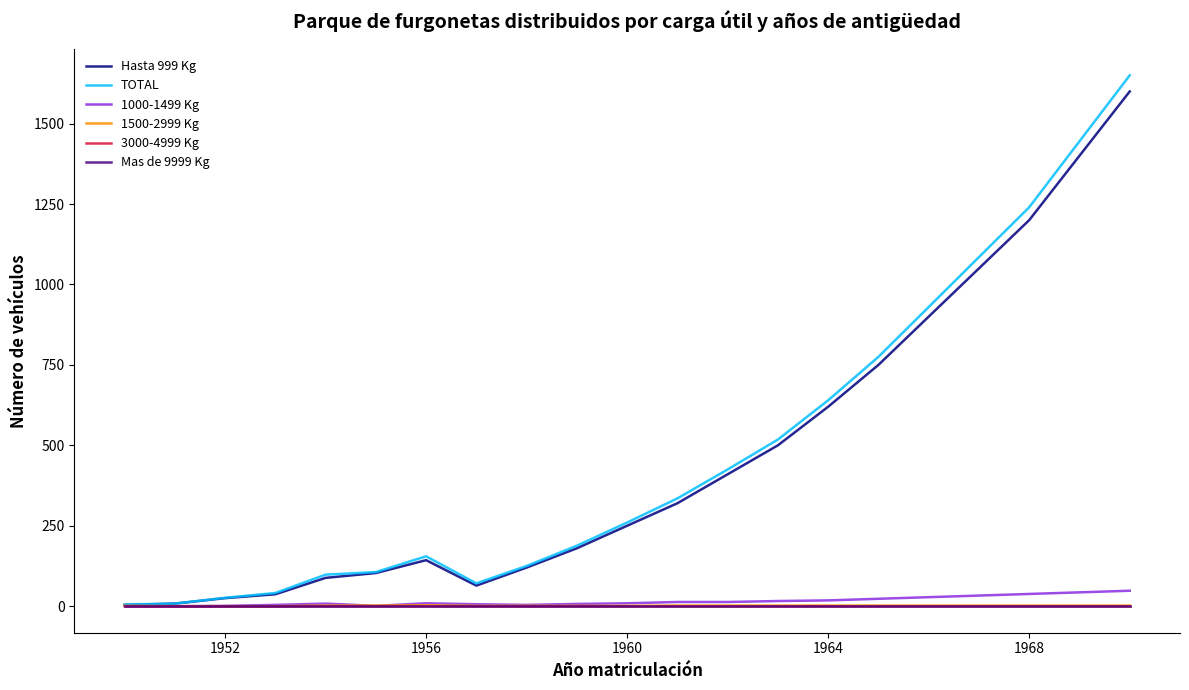

Does the chart display data point markers on the line(s)?

No